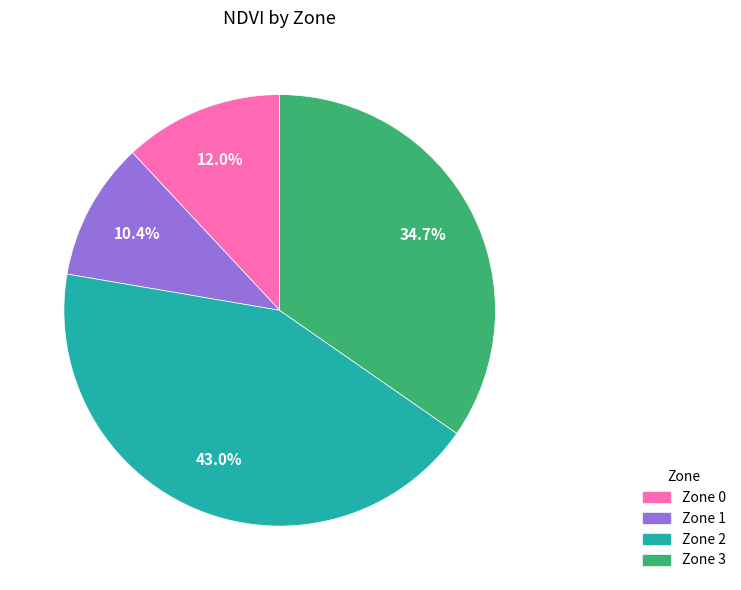

Which has a higher value, Zone 3 or Zone 2?

Zone 2